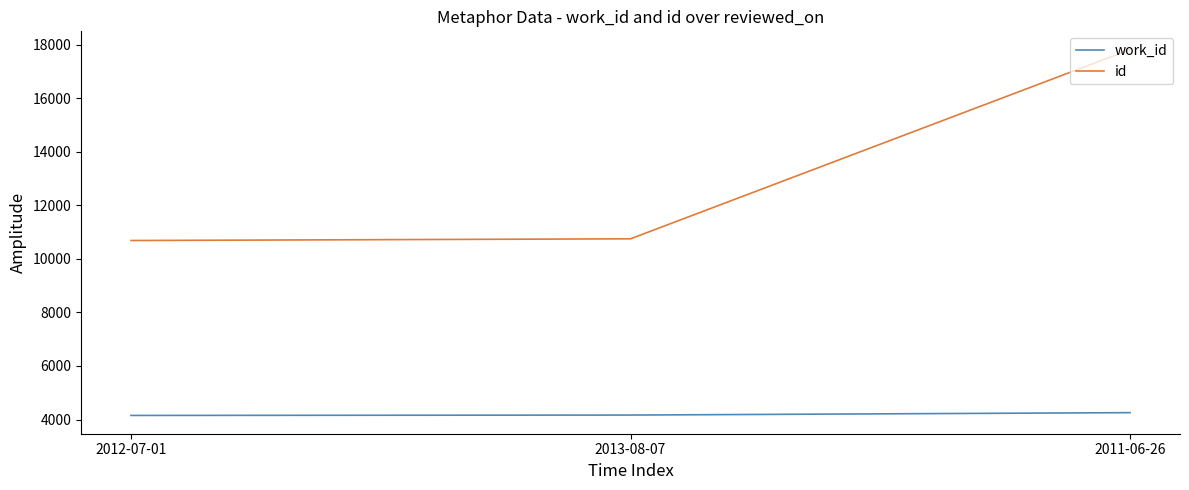

What is the sum of the id values at 2011-06-26 and 2013-08-07?

28570